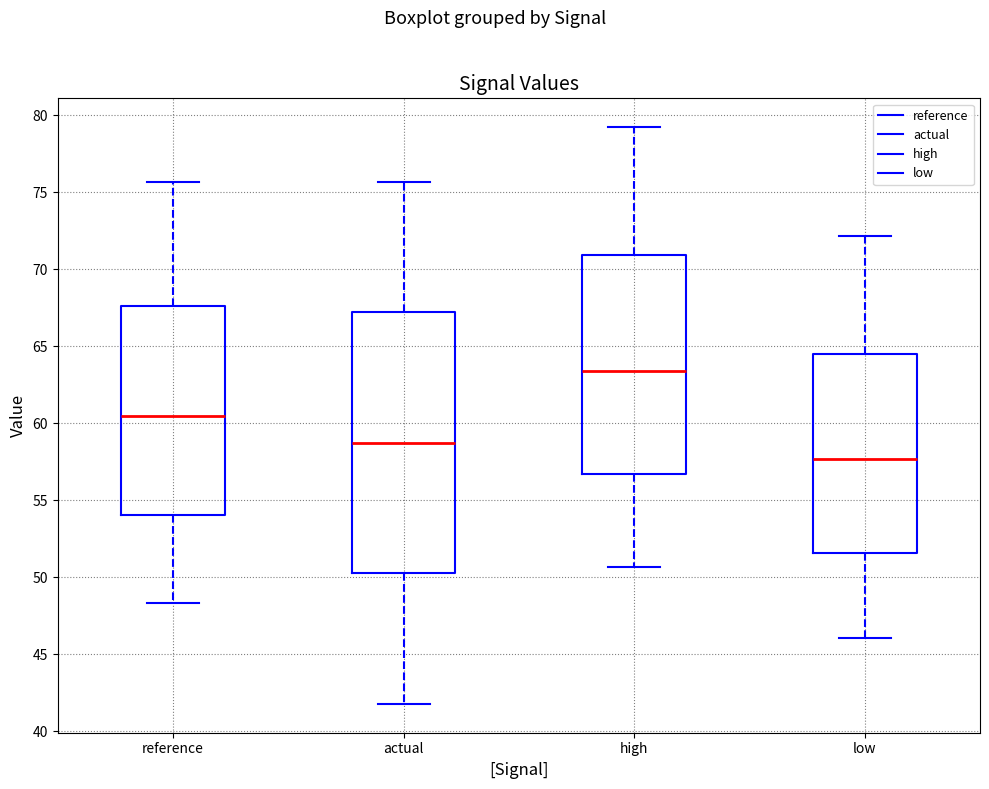

Comparing the boxes themselves (not the whiskers), which one is the tallest?

actual